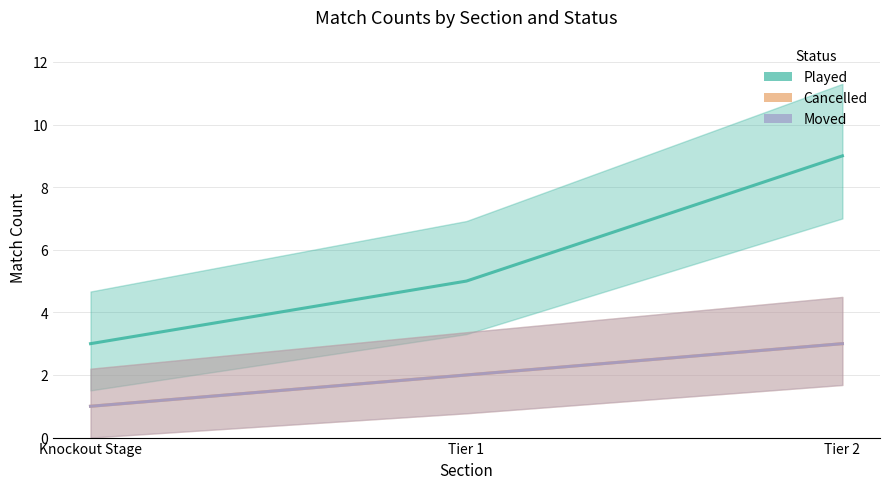

Rank the categories by Cancelled value from lowest to highest.

Knockout Stage, Tier 1, Tier 2